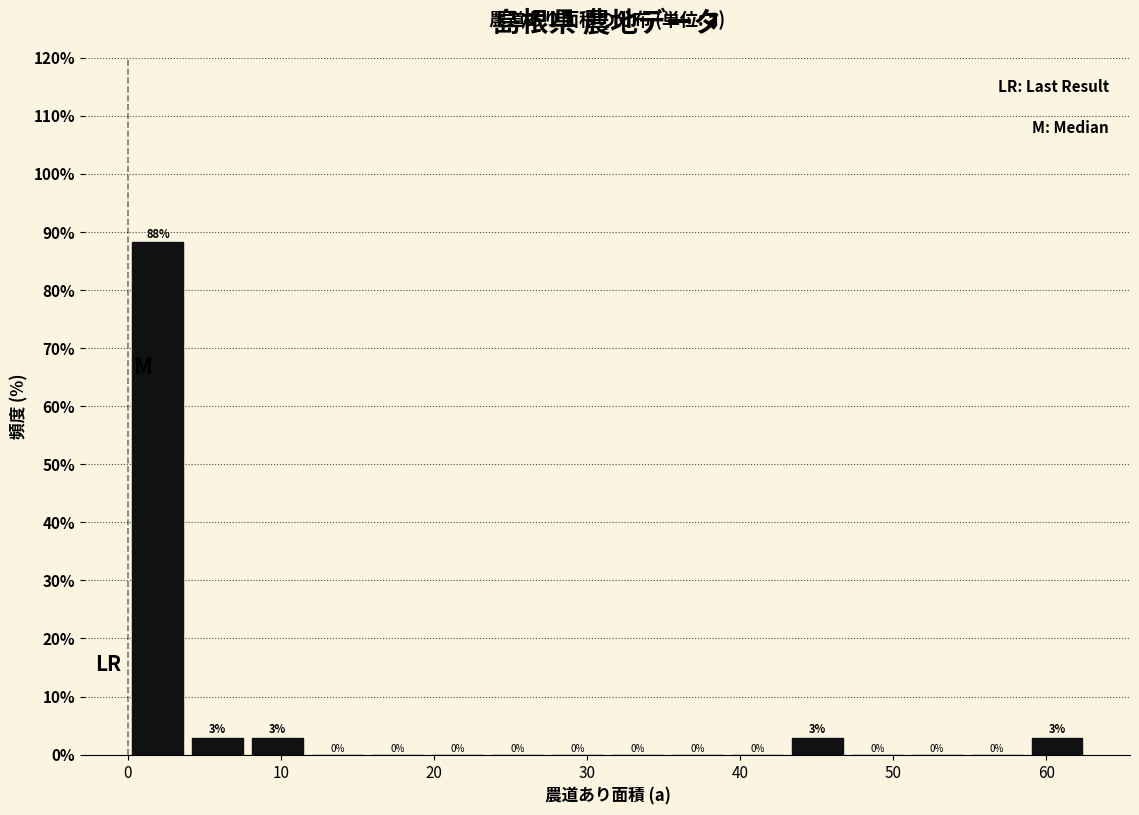

Read against the x-axis, roughly where is the centre of the tallest bar?

2